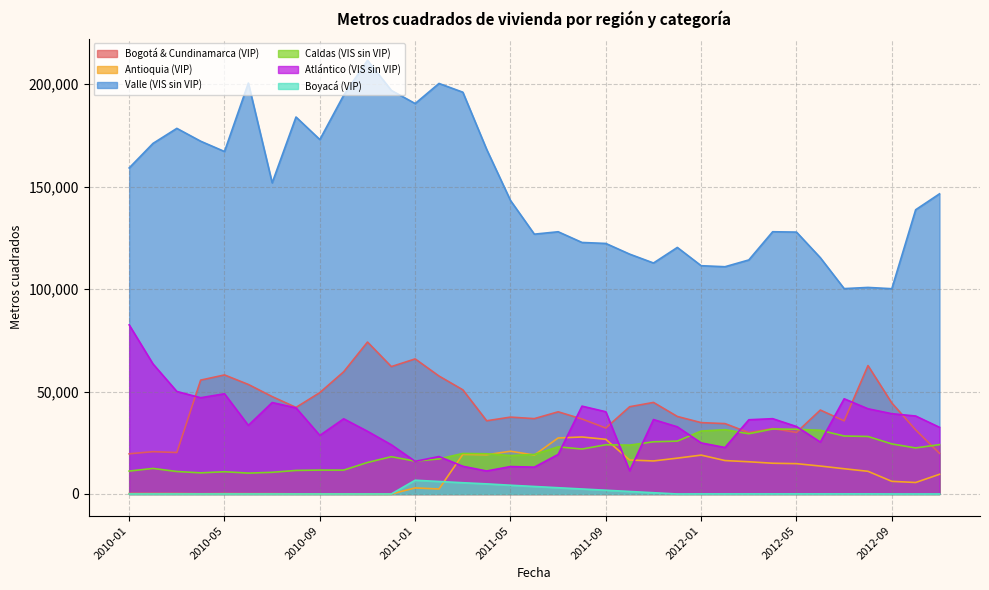

At which label does Valle (VIS sin VIP) first exceed 143267?

2010-01